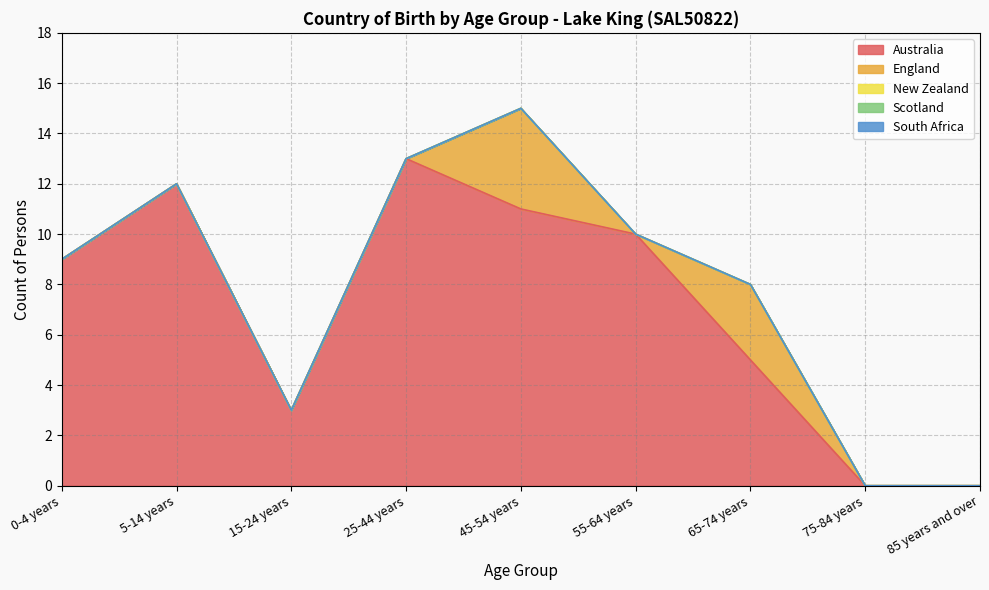

Rank the series at 5-14 years from highest to lowest value.

Australia, England, New Zealand, Scotland, South Africa